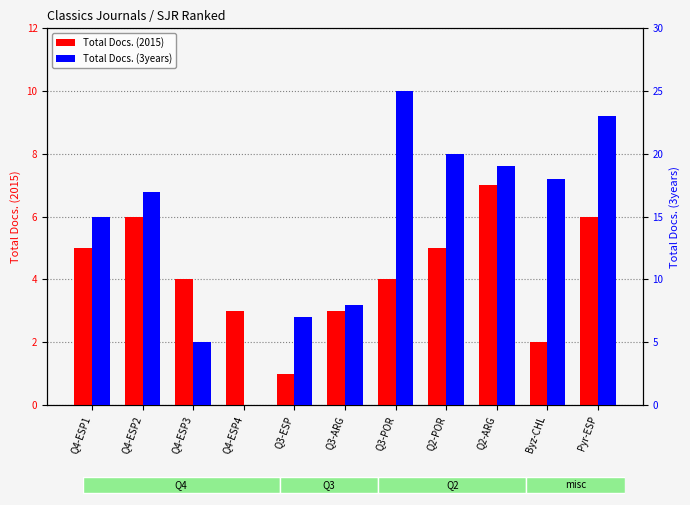

How many groups of bars are there?

11